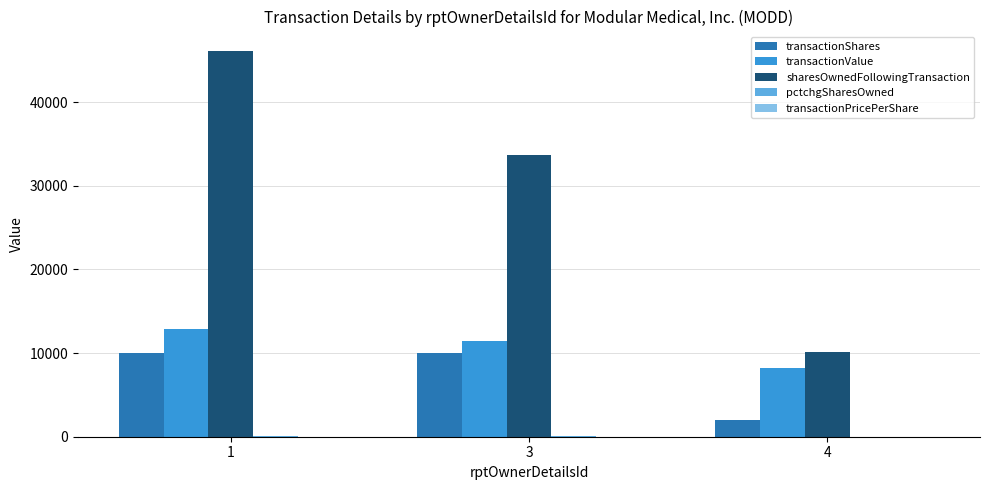

Count the transactionShares values in the range 2000 to 10000.

3